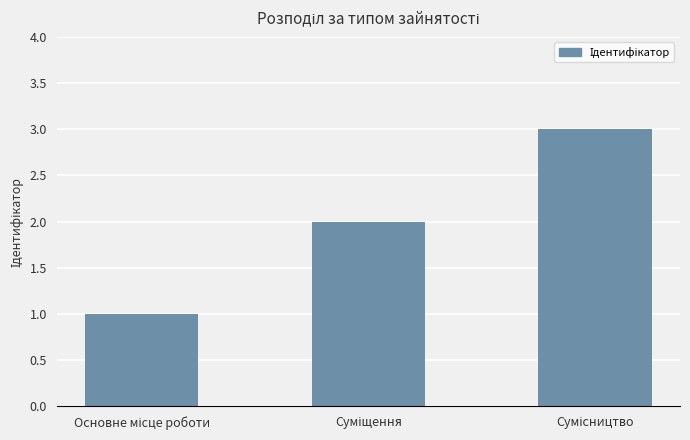

Count the values in the range 1 to 3.

3